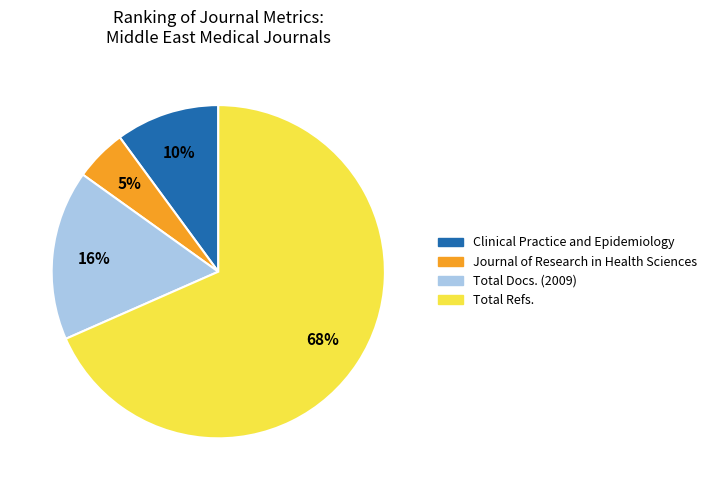

What is the largest slice in the pie chart?

Total Refs.